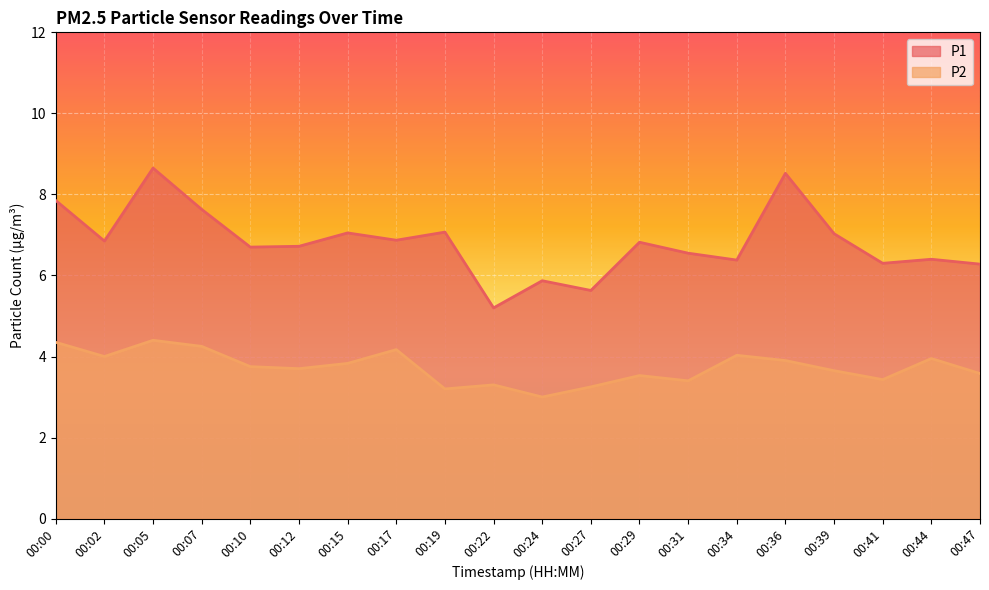

The value of P2 at 00:10 is 3.8. True or false?

True